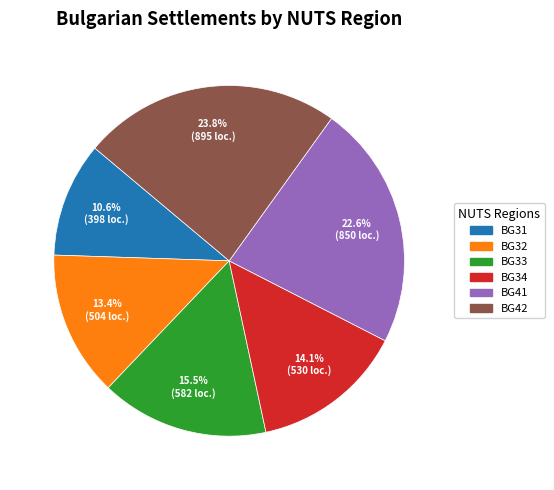

Is there any slice that represents more than half of the pie?

No